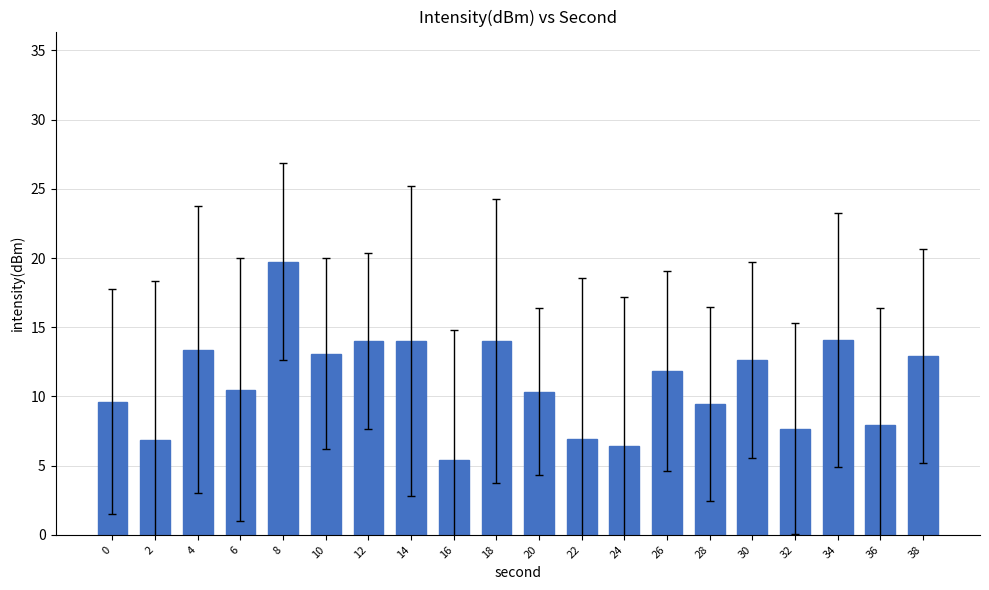

What is the value of the 14th bar from the left?

11.9